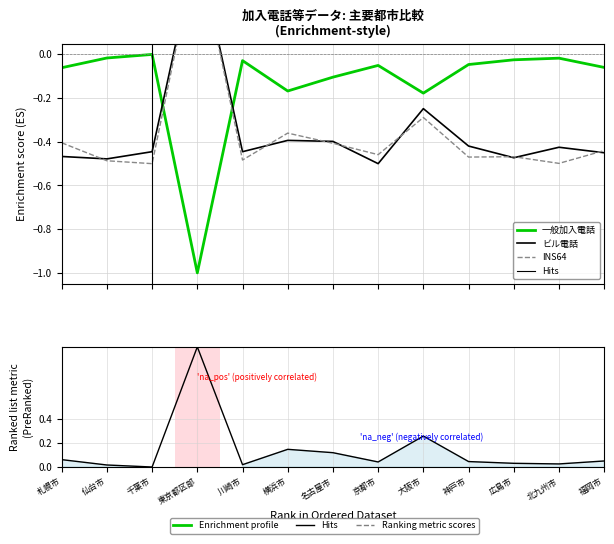

At how many categories does at least one series exceed 0?

12